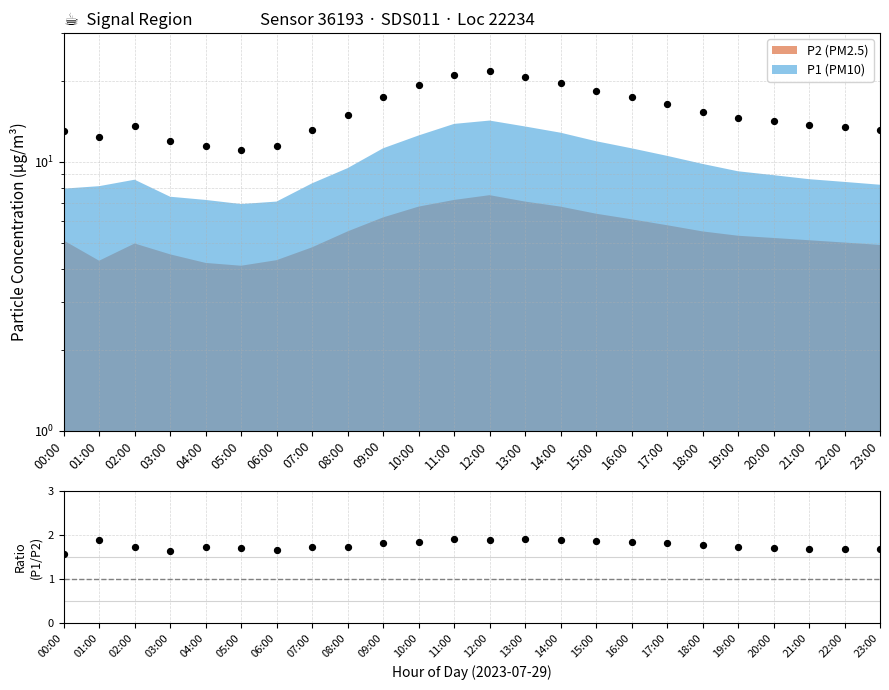

At which category is the sum across all series the highest?

12:00